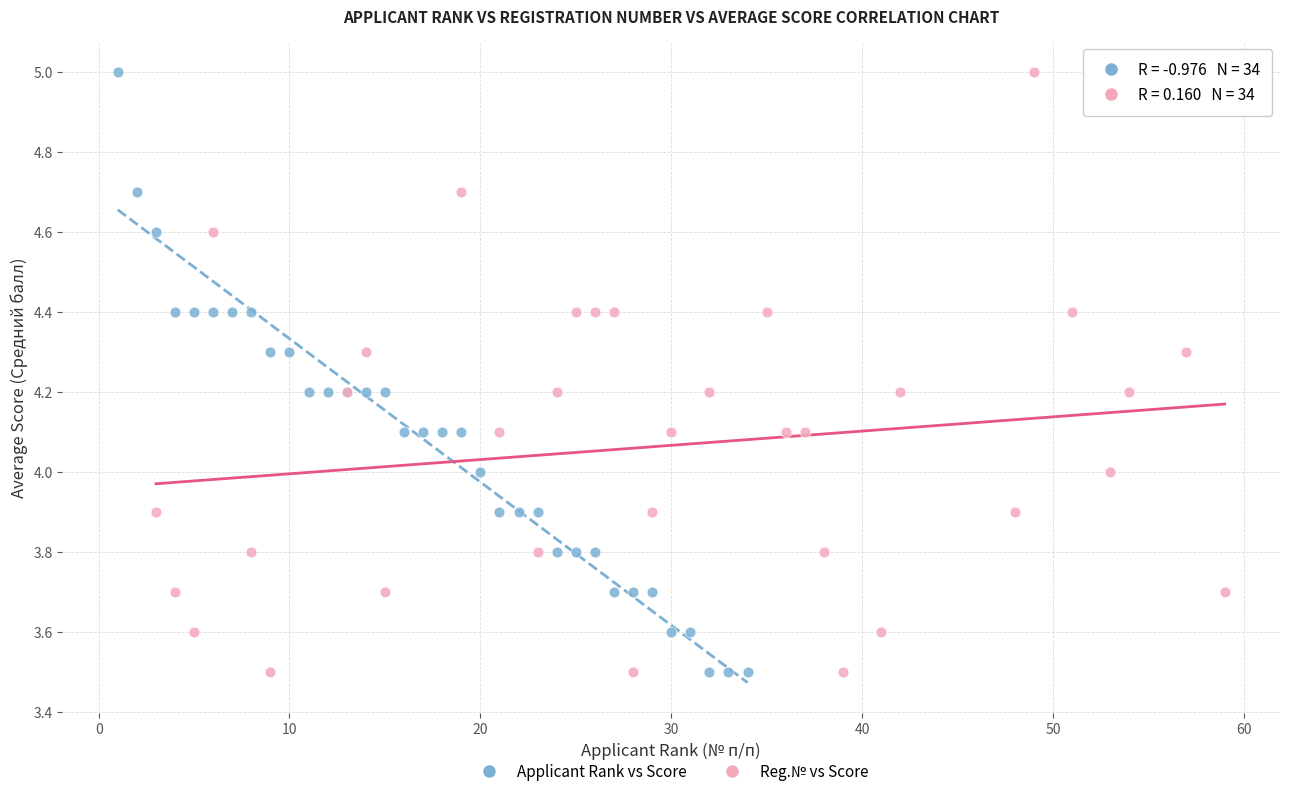

What are all the series names shown in the legend?

Applicant Rank vs Score, Reg.№ vs Score